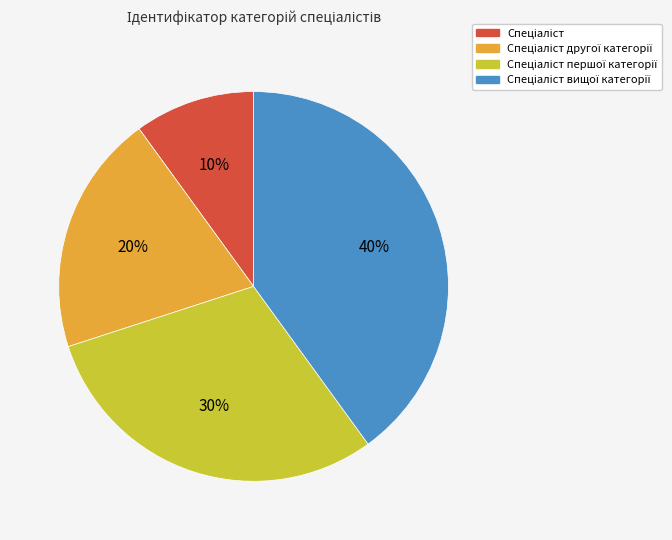

How many slices are in this pie chart?

4